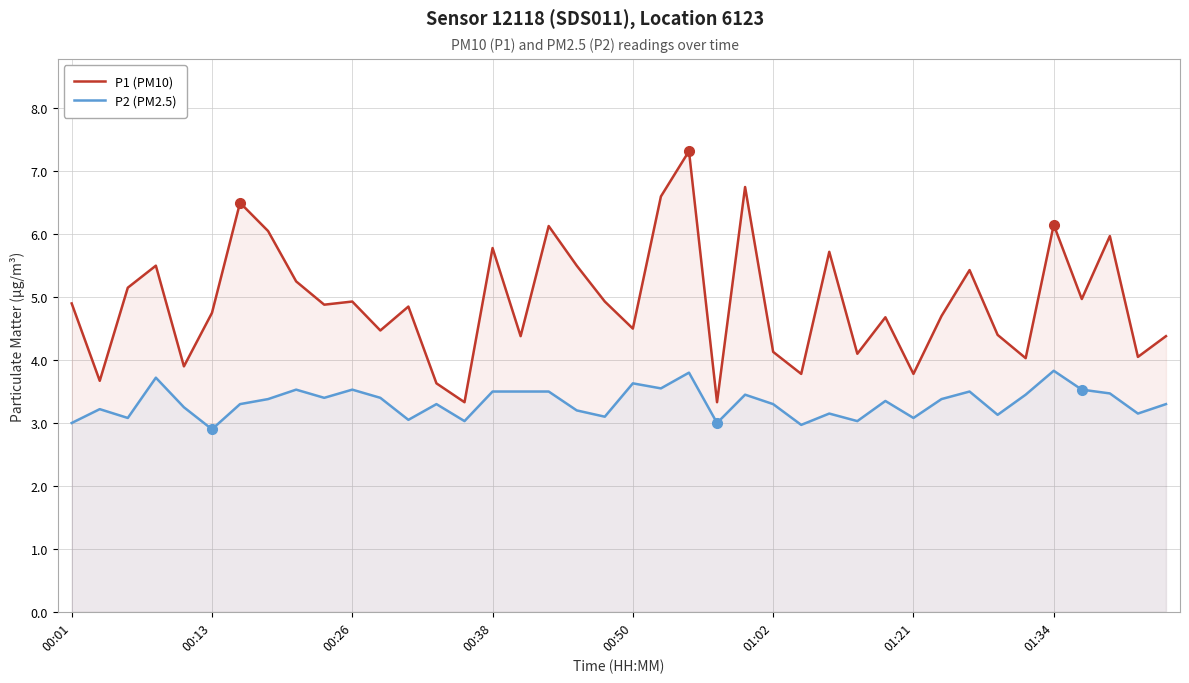

Which series has the largest range (max minus min)?

P1 (PM10)